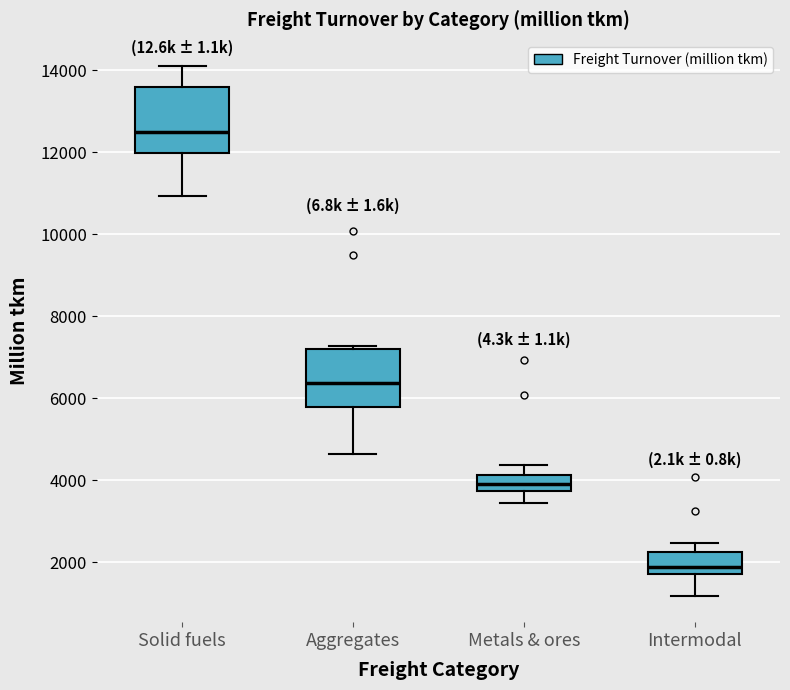

Where does the median line of the box for Metals & ores sit on the y-axis? The values are not printed on the chart, so give them approximately, as read against the axis.

4000